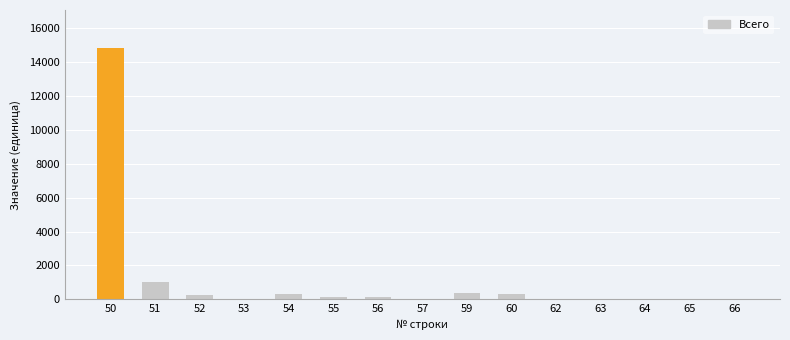

What is the sum of all values?

17437